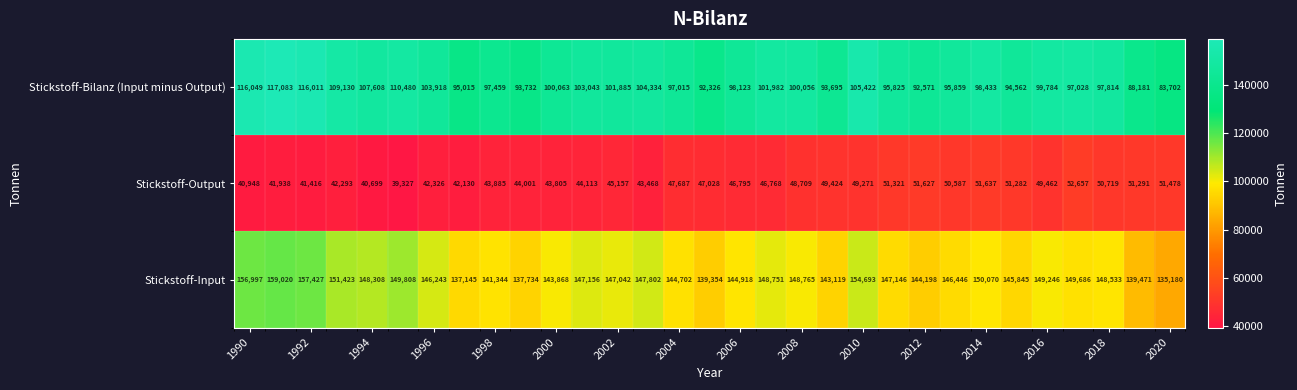

What is the average value of the Stickstoff-Output series?

46556